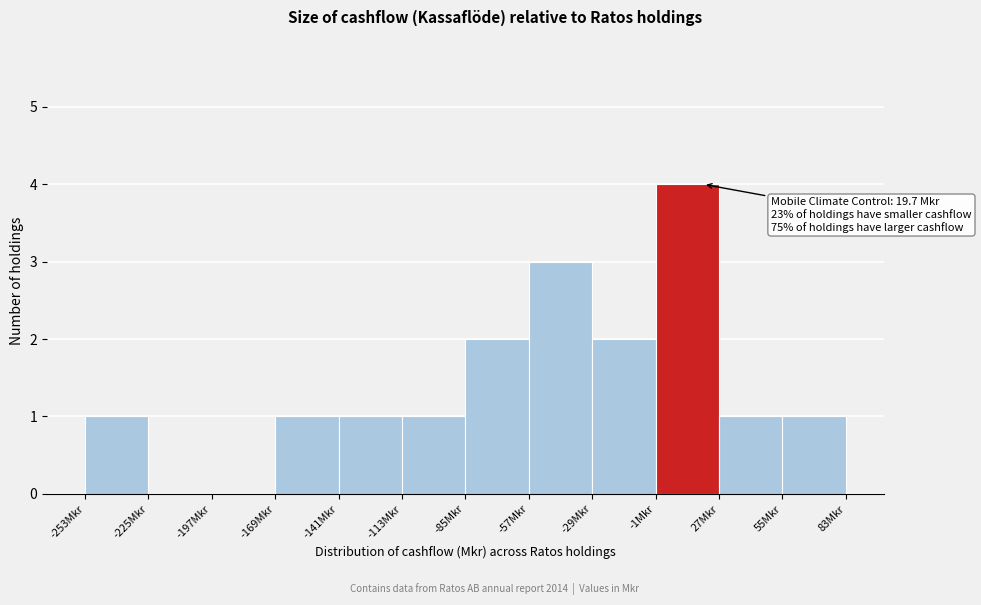

Which range on the x-axis has the tallest bar?

0 to 25